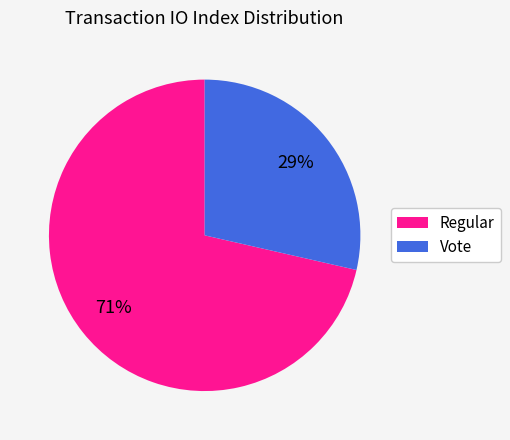

To the nearest percent, what percentage of the pie is Regular?

71%